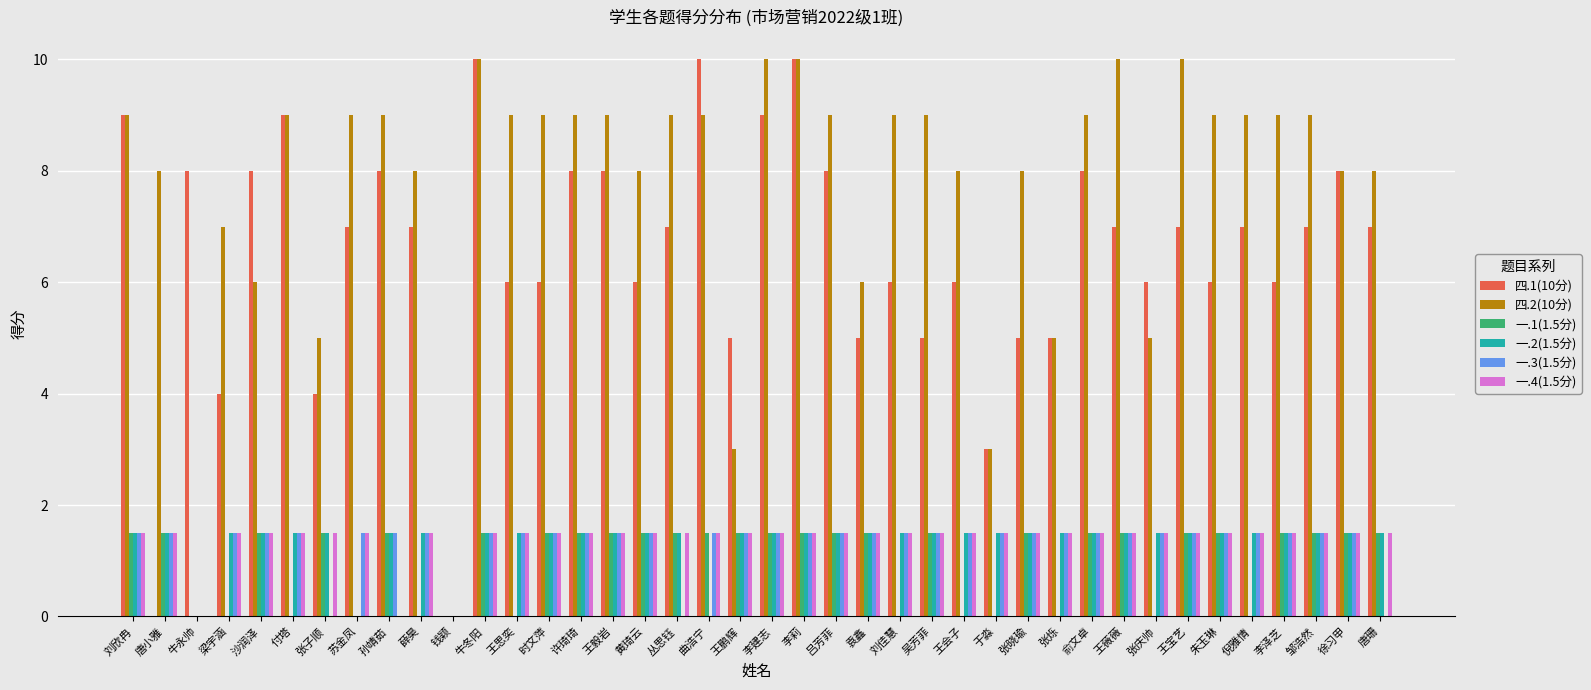

Reading left to right, list all the values displayed in this chart.

四.1(10分): 刘欣冉=9.0	唐小雅=0.0	牛永帅=8.0	梁宇涵=4.0	沙润泽=8.0	付塔=9.0	张子顺=4.0	苏金凤=7.0	孙靖茹=8.0	薛昊=7.0	钱颖=0.0	牛冬阳=10.0	王思奕=6.0	时文萍=6.0	许琦琦=8.0	王毅岩=8.0	黄琦云=6.0	丛思钰=7.0	曲浩宁=10.0	王鹏辉=5.0	李建志=9.0	李莉=10.0	吕芳菲=8.0	袁鑫=5.0	刘佳慧=6.0	吴芳菲=5.0	王会子=6.0	于淼=3.0	张晓瑜=5.0	张烁=5.0	俞文卓=8.0	王薇薇=7.0	张庆帅=6.0	王宝艺=7.0	朱玉琳=6.0	倪雅情=7.0	李泽芝=6.0	邹浩然=7.0	徐习甲=8.0	唐珊=7.0
四.2(10分): 刘欣冉=9.0	唐小雅=8.0	牛永帅=0.0	梁宇涵=7.0	沙润泽=6.0	付塔=9.0	张子顺=5.0	苏金凤=9.0	孙靖茹=9.0	薛昊=8.0	钱颖=0.0	牛冬阳=10.0	王思奕=9.0	时文萍=9.0	许琦琦=9.0	王毅岩=9.0	黄琦云=8.0	丛思钰=9.0	曲浩宁=9.0	王鹏辉=3.0	李建志=10.0	李莉=10.0	吕芳菲=9.0	袁鑫=6.0	刘佳慧=9.0	吴芳菲=9.0	王会子=8.0	于淼=3.0	张晓瑜=8.0	张烁=5.0	俞文卓=9.0	王薇薇=10.0	张庆帅=5.0	王宝艺=10.0	朱玉琳=9.0	倪雅情=9.0	李泽芝=9.0	邹浩然=9.0	徐习甲=8.0	唐珊=8.0
一.1(1.5分): 刘欣冉=1.5	唐小雅=1.5	牛永帅=0.0	梁宇涵=0.0	沙润泽=1.5	付塔=0.0	张子顺=1.5	苏金凤=0.0	孙靖茹=1.5	薛昊=0.0	钱颖=0.0	牛冬阳=1.5	王思奕=0.0	时文萍=1.5	许琦琦=1.5	王毅岩=1.5	黄琦云=1.5	丛思钰=1.5	曲浩宁=1.5	王鹏辉=1.5	李建志=1.5	李莉=1.5	吕芳菲=1.5	袁鑫=1.5	刘佳慧=0.0	吴芳菲=1.5	王会子=0.0	于淼=0.0	张晓瑜=1.5	张烁=0.0	俞文卓=1.5	王薇薇=1.5	张庆帅=0.0	王宝艺=1.5	朱玉琳=1.5	倪雅情=0.0	李泽芝=1.5	邹浩然=1.5	徐习甲=1.5	唐珊=1.5
一.2(1.5分): 刘欣冉=1.5	唐小雅=1.5	牛永帅=0.0	梁宇涵=1.5	沙润泽=1.5	付塔=1.5	张子顺=1.5	苏金凤=0.0	孙靖茹=1.5	薛昊=1.5	钱颖=0.0	牛冬阳=1.5	王思奕=1.5	时文萍=1.5	许琦琦=1.5	王毅岩=1.5	黄琦云=1.5	丛思钰=1.5	曲浩宁=0.0	王鹏辉=1.5	李建志=1.5	李莉=1.5	吕芳菲=1.5	袁鑫=1.5	刘佳慧=1.5	吴芳菲=1.5	王会子=1.5	于淼=1.5	张晓瑜=1.5	张烁=1.5	俞文卓=1.5	王薇薇=1.5	张庆帅=1.5	王宝艺=1.5	朱玉琳=1.5	倪雅情=1.5	李泽芝=1.5	邹浩然=1.5	徐习甲=1.5	唐珊=1.5
一.3(1.5分): 刘欣冉=1.5	唐小雅=1.5	牛永帅=0.0	梁宇涵=1.5	沙润泽=1.5	付塔=1.5	张子顺=0.0	苏金凤=1.5	孙靖茹=1.5	薛昊=1.5	钱颖=0.0	牛冬阳=1.5	王思奕=1.5	时文萍=1.5	许琦琦=1.5	王毅岩=1.5	黄琦云=1.5	丛思钰=0.0	曲浩宁=1.5	王鹏辉=1.5	李建志=1.5	李莉=1.5	吕芳菲=1.5	袁鑫=1.5	刘佳慧=1.5	吴芳菲=1.5	王会子=1.5	于淼=1.5	张晓瑜=1.5	张烁=1.5	俞文卓=1.5	王薇薇=1.5	张庆帅=1.5	王宝艺=1.5	朱玉琳=1.5	倪雅情=1.5	李泽芝=1.5	邹浩然=1.5	徐习甲=1.5	唐珊=0.0
一.4(1.5分): 刘欣冉=1.5	唐小雅=1.5	牛永帅=0.0	梁宇涵=1.5	沙润泽=1.5	付塔=1.5	张子顺=1.5	苏金凤=1.5	孙靖茹=0.0	薛昊=1.5	钱颖=0.0	牛冬阳=1.5	王思奕=1.5	时文萍=1.5	许琦琦=1.5	王毅岩=1.5	黄琦云=1.5	丛思钰=1.5	曲浩宁=1.5	王鹏辉=1.5	李建志=1.5	李莉=1.5	吕芳菲=1.5	袁鑫=1.5	刘佳慧=1.5	吴芳菲=1.5	王会子=1.5	于淼=1.5	张晓瑜=1.5	张烁=1.5	俞文卓=1.5	王薇薇=1.5	张庆帅=1.5	王宝艺=1.5	朱玉琳=1.5	倪雅情=1.5	李泽芝=1.5	邹浩然=1.5	徐习甲=1.5	唐珊=1.5